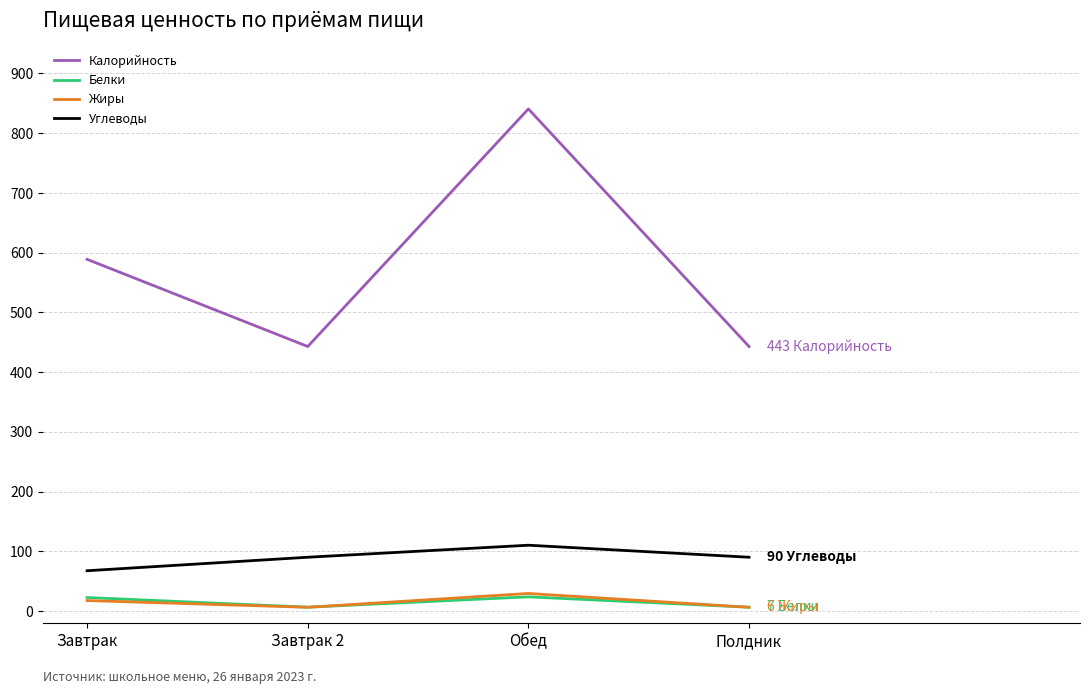

True or false: Углеводы and Белки intersect in this chart.

False